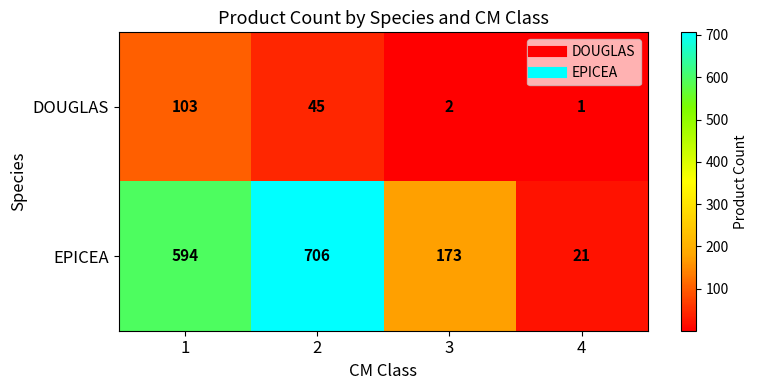

Between 2 and 3, which series saw the biggest shift?

EPICEA